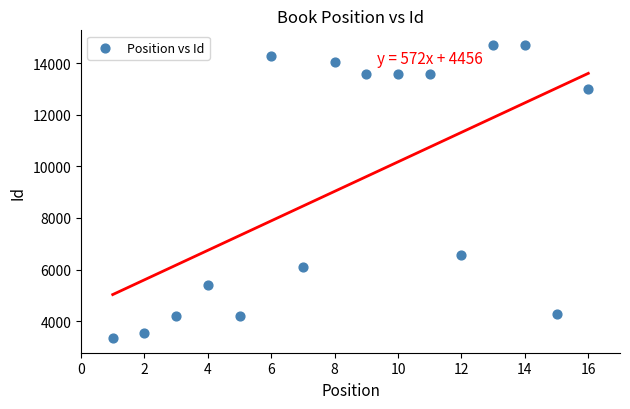

What Y value in the scatter plot is closest to 9026?

6573